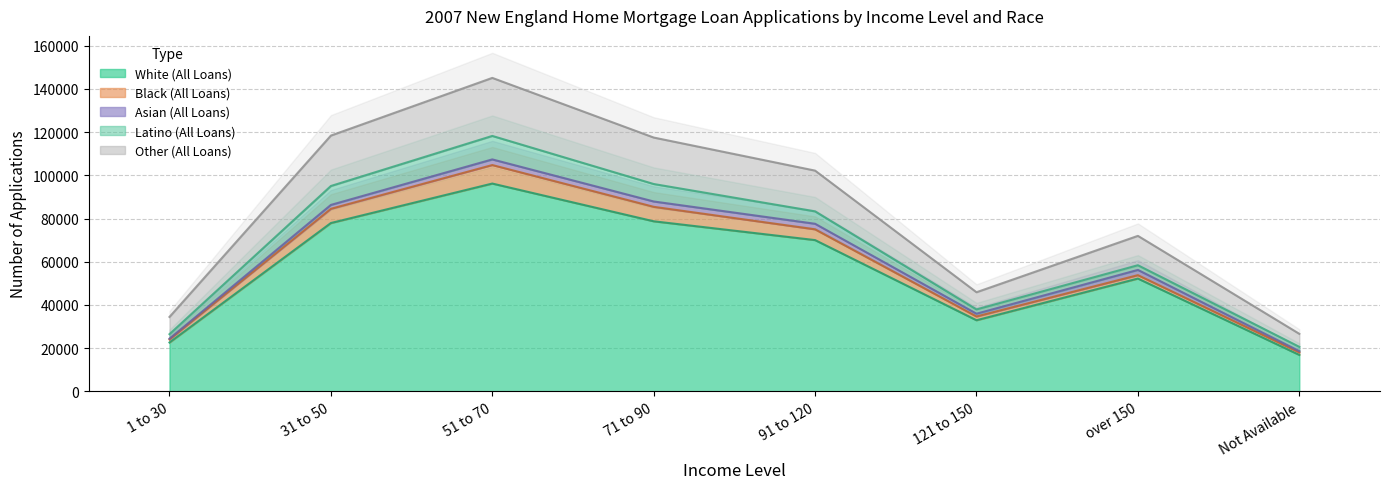

Reading left to right, what are all the values shown in this chart?

White (All Loans): 22638	77941	96214	78746	70041	32943	52241	16895
Black (All Loans): 1419	6577	8562	6699	4979	1736	1571	1185
Asian (All Loans): 367	1806	2612	2469	2575	1298	2430	563
Latino (All Loans): 2077	8754	10869	8085	5737	1968	2170	1981
Other (All Loans): 7972	23337	26860	21510	18867	7961	13585	6036